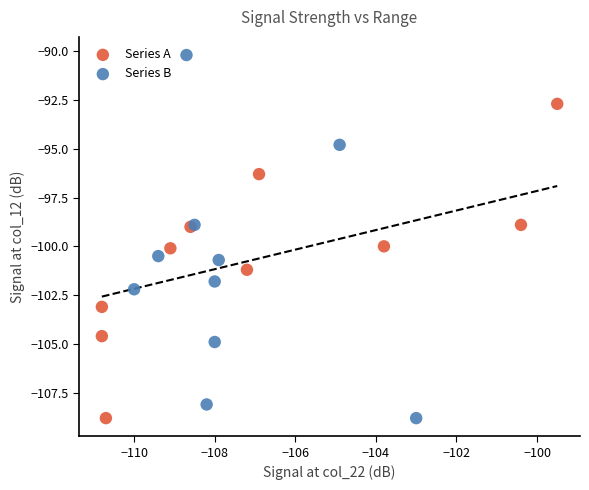

Which series has the largest Y range (max minus min)?

Series B